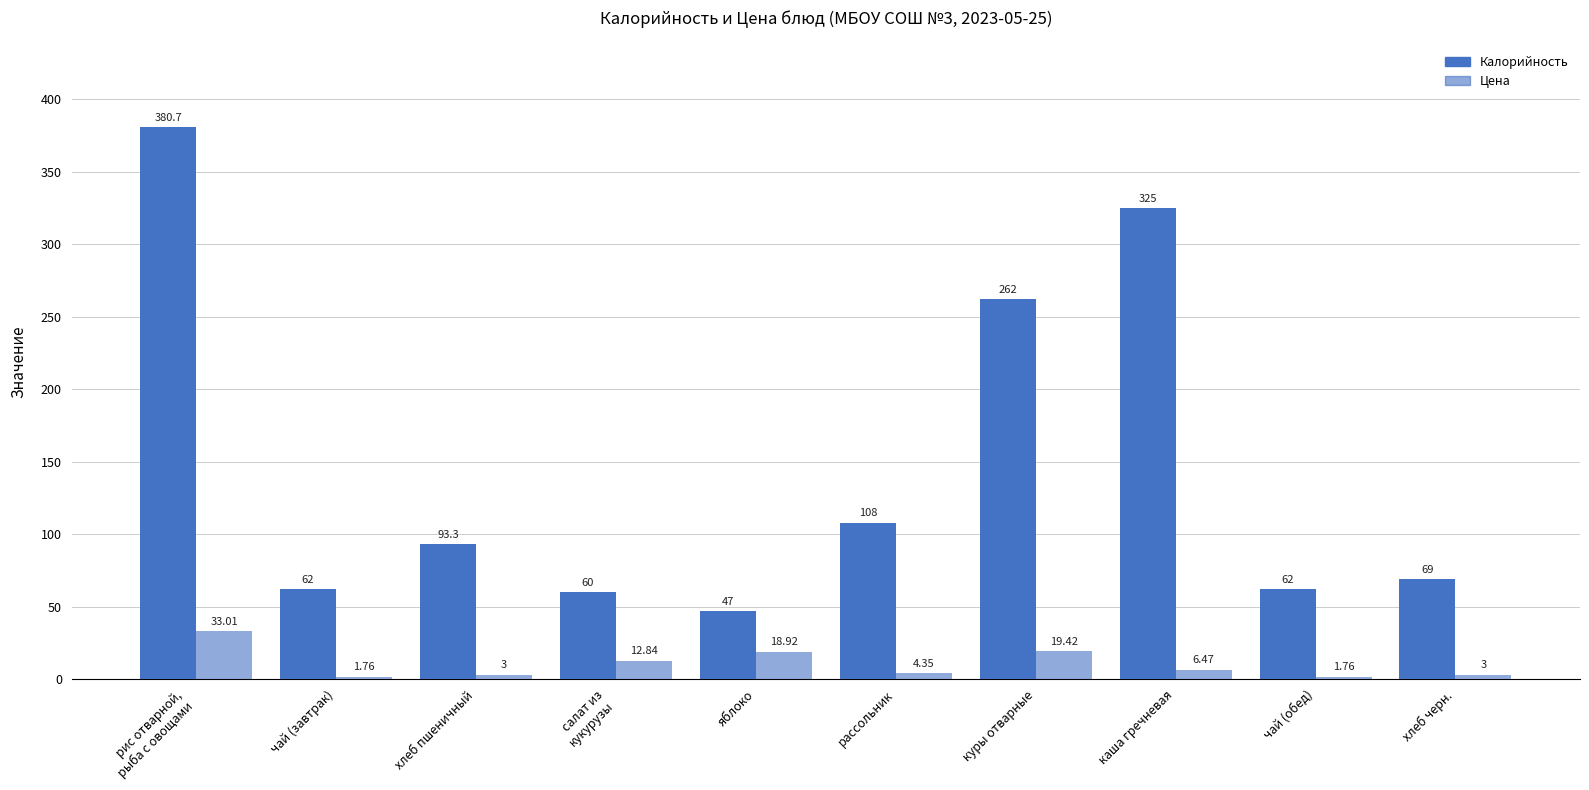

Between куры отварные and чай (обед), which series saw the biggest shift?

Калорийность